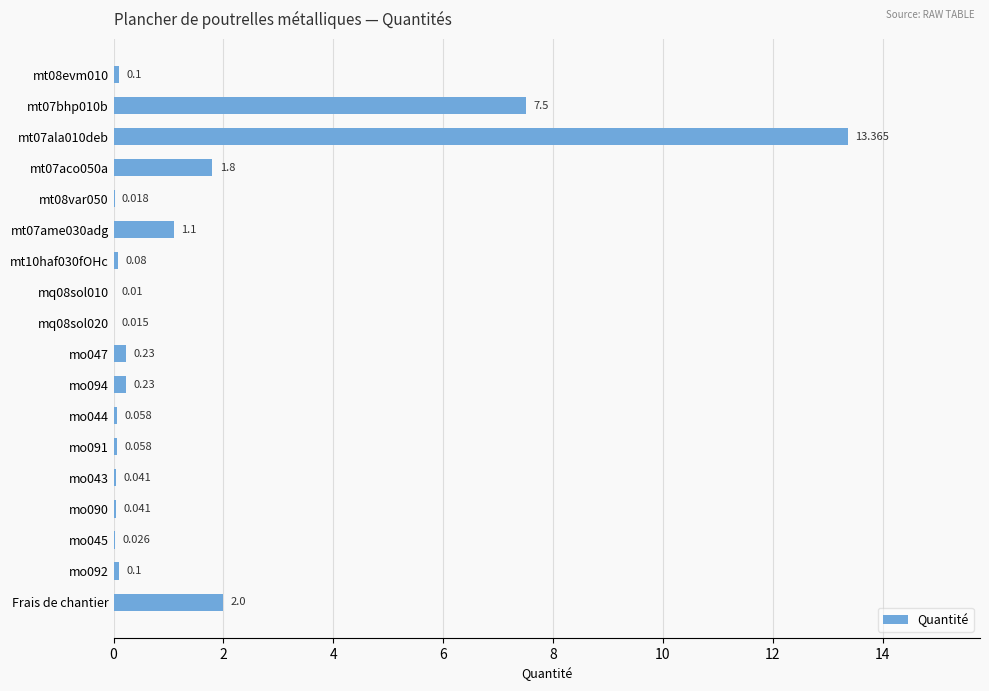

How many series are shown in this chart?

1